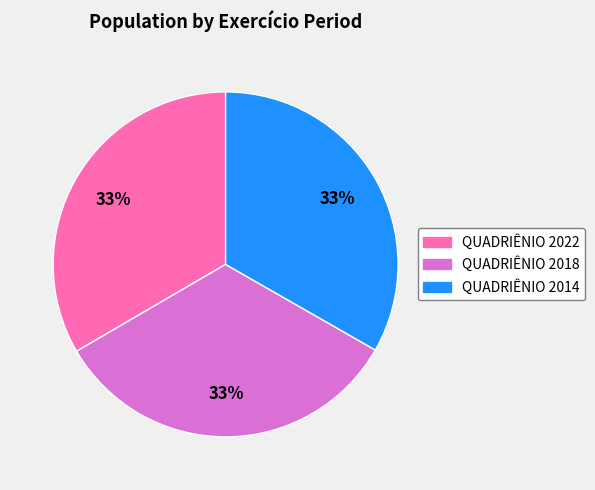

Do QUADRIÊNIO 2022 and QUADRIÊNIO 2018 together represent more than half of the pie?

Yes